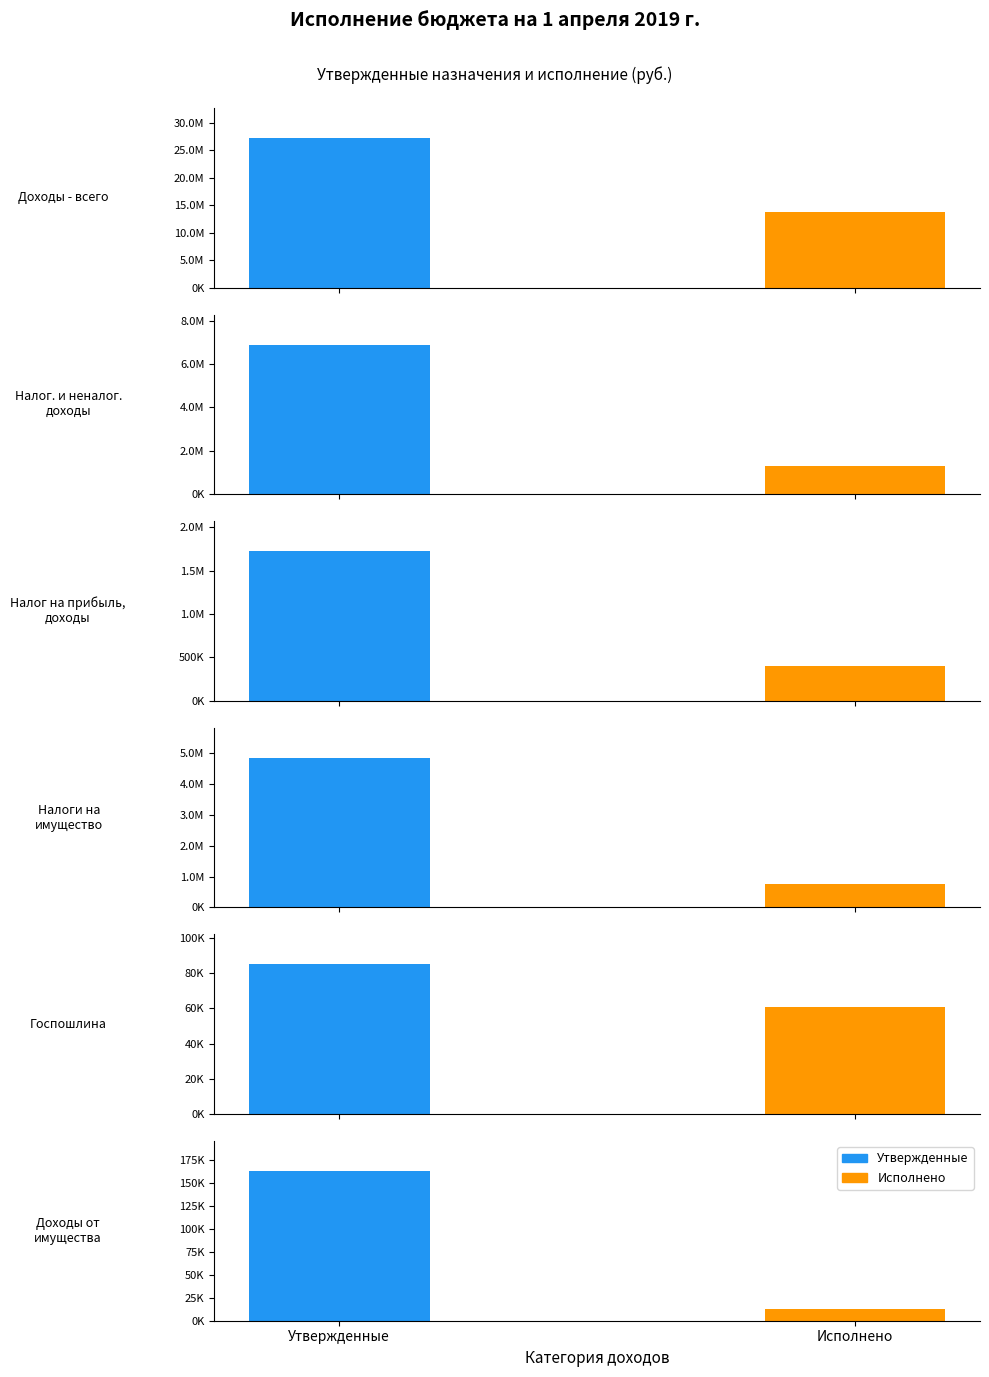

What value does the Исполнено series have at НАЛОГОВЫЕ И НЕНАЛОГОВЫЕ ДОХОДЫ?

1279068.7